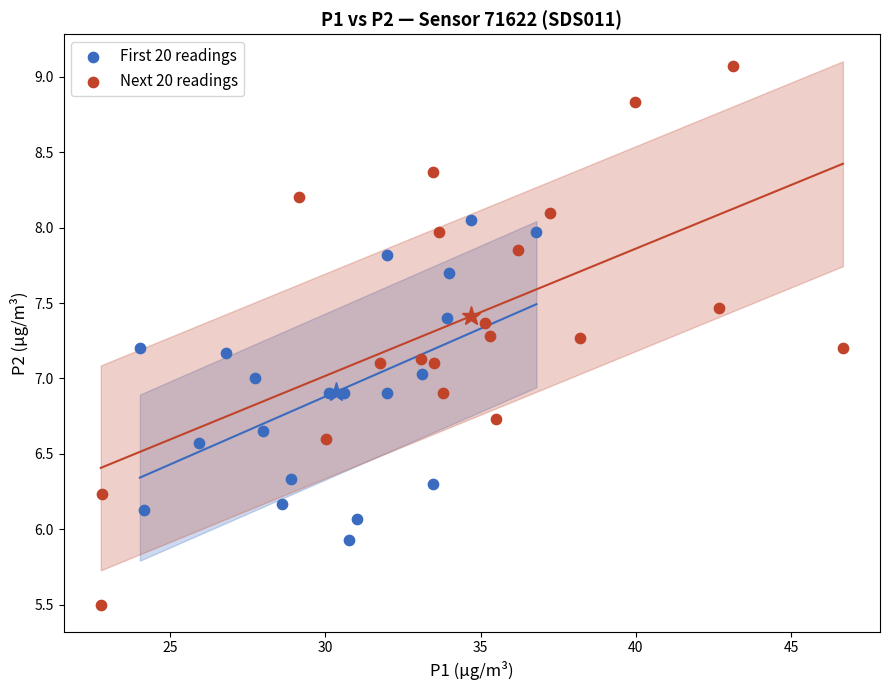

Which series reaches the maximum Y coordinate?

Next 20 readings